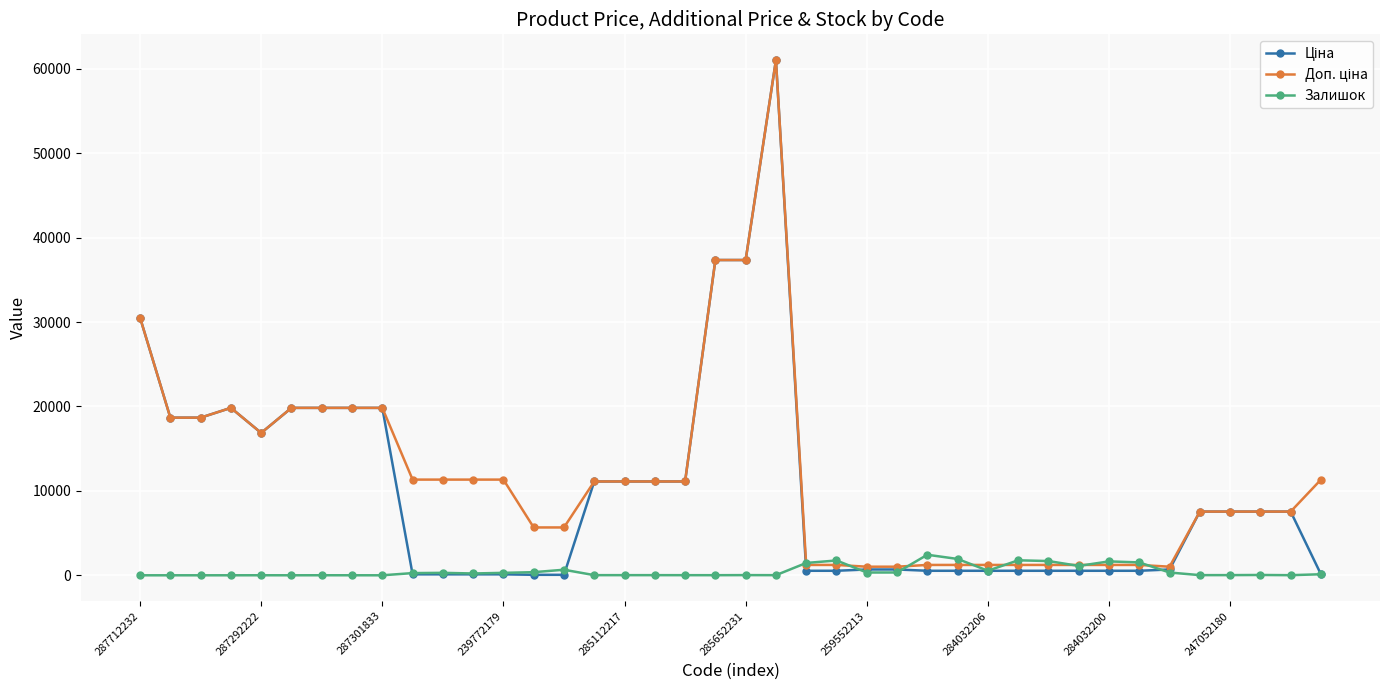

What is the maximum value for Залишок?

2433.0